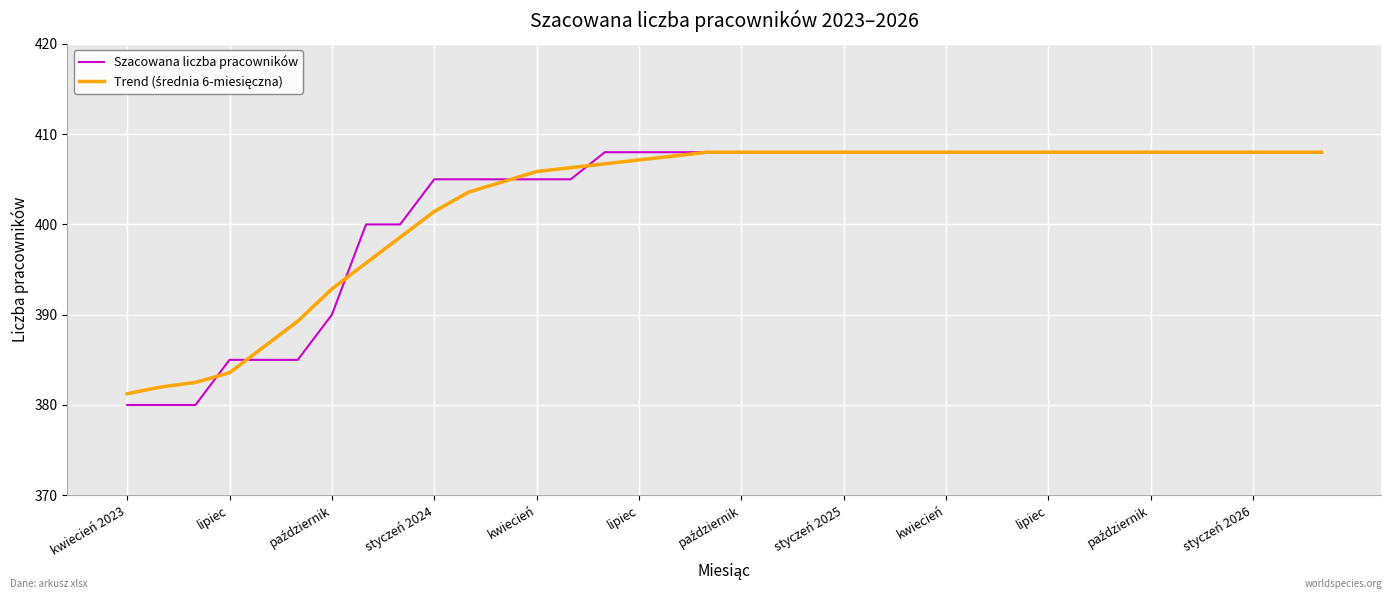

Which series has the largest range (max minus min)?

Szacowana liczba pracowników